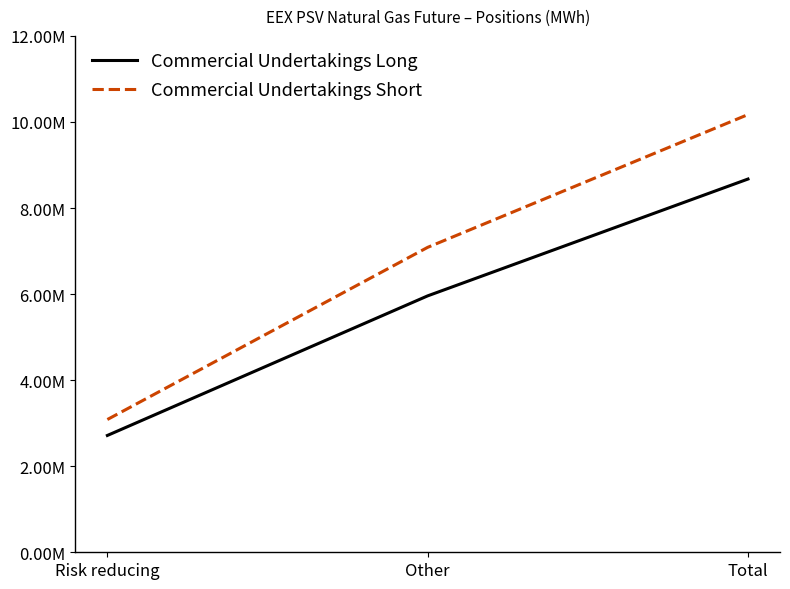

What are all the series names shown in the legend?

Commercial Undertakings Long, Commercial Undertakings Short